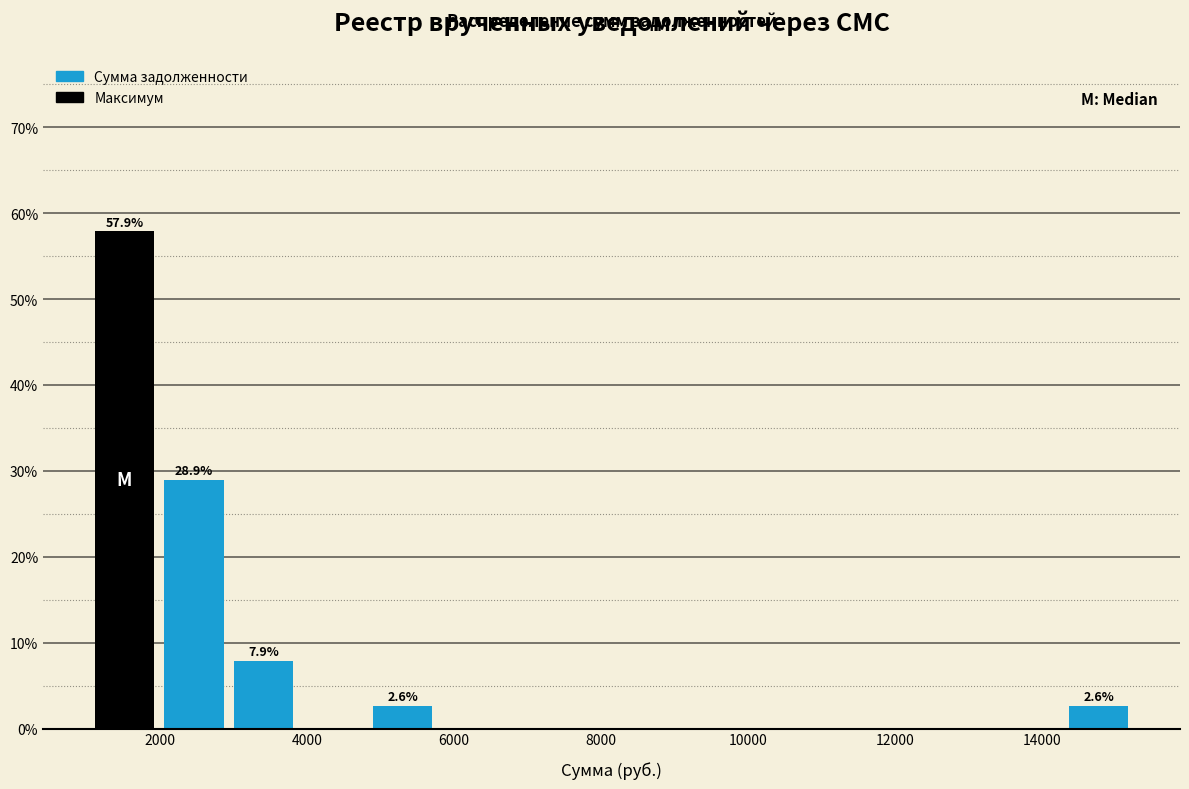

Over which range of the x-axis is the bar tallest?

1000 to 2000